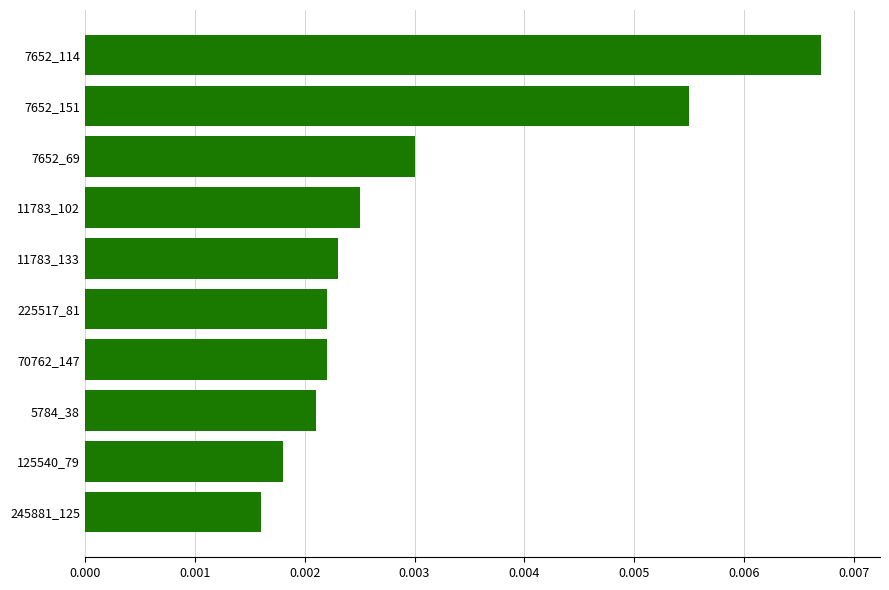

Which has a higher value, 5784_38 or 7652_114?

7652_114